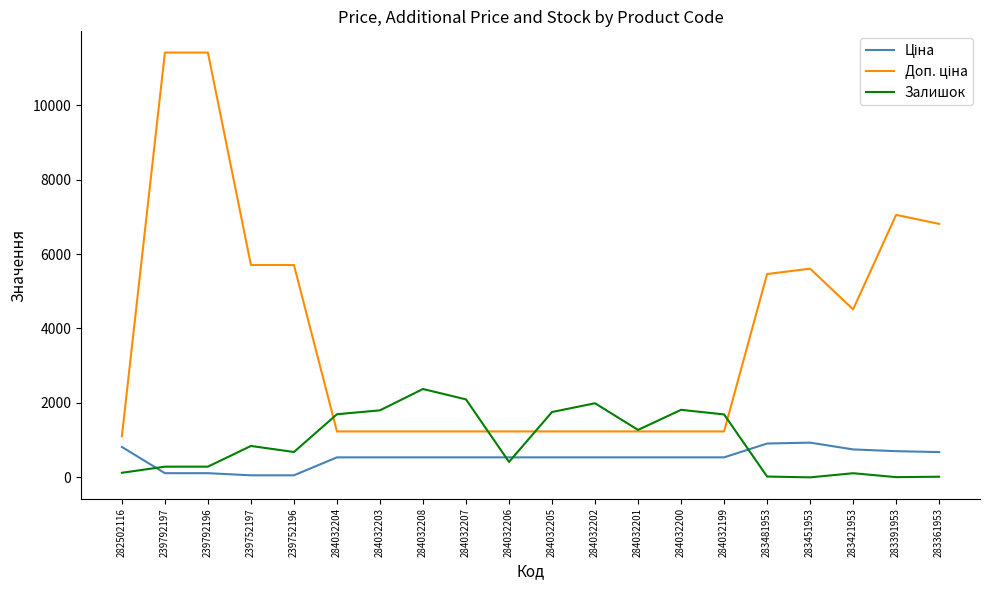

Which series changed the most between 282502116 and 284032207?

Залишок